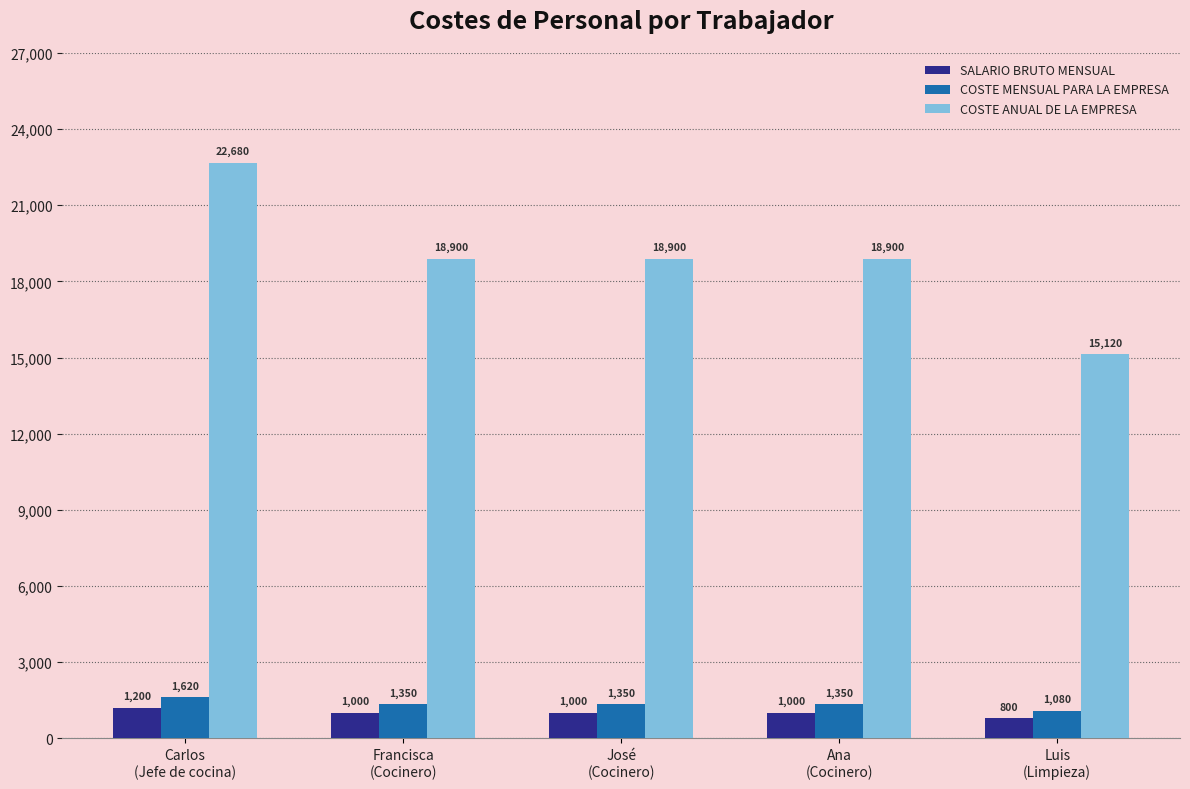

At which category does the chart reach its minimum across all series?

Luis
(Limpieza)